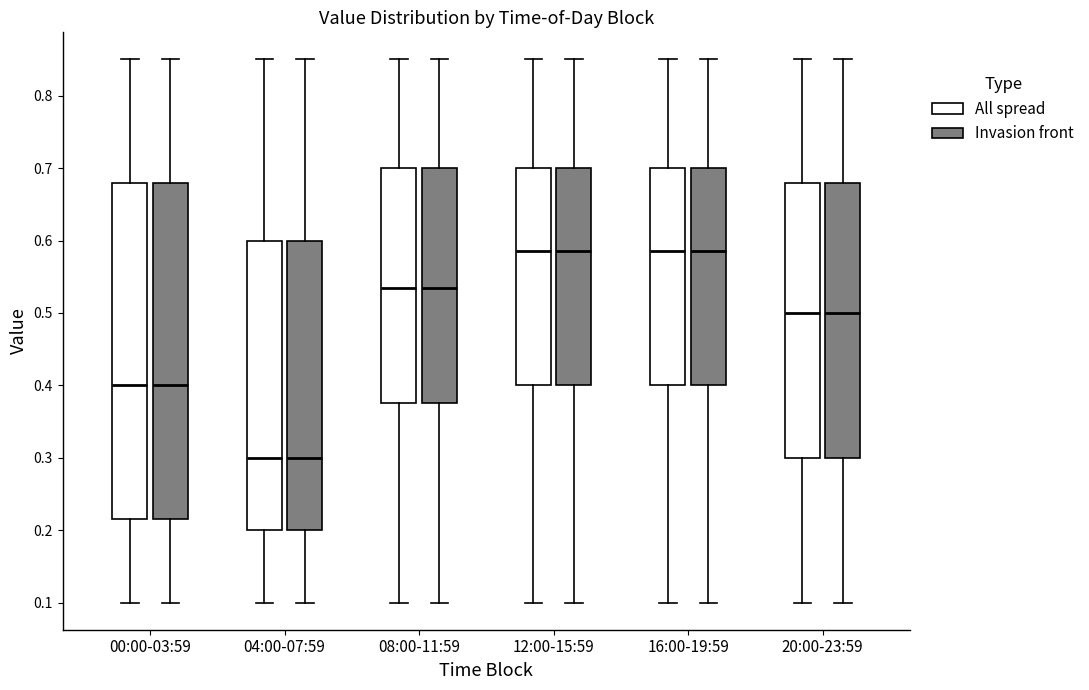

Reading left to right, read every box against the y-axis: the position of its median line, the range the box covers, and the ends of its whiskers. The values are not printed on the chart, so give them approximately, as read against the axis.

00:00-03:59 (All spread): median 0.40, box 0.22 to 0.68, whiskers 0.10 to 0.85
00:00-03:59 (Invasion front): median 0.40, box 0.22 to 0.68, whiskers 0.10 to 0.85
04:00-07:59 (All spread): median 0.30, box 0.20 to 0.60, whiskers 0.10 to 0.85
04:00-07:59 (Invasion front): median 0.30, box 0.20 to 0.60, whiskers 0.10 to 0.85
08:00-11:59 (All spread): median 0.54, box 0.38 to 0.70, whiskers 0.10 to 0.85
08:00-11:59 (Invasion front): median 0.54, box 0.38 to 0.70, whiskers 0.10 to 0.85
12:00-15:59 (All spread): median 0.59, box 0.40 to 0.70, whiskers 0.10 to 0.85
12:00-15:59 (Invasion front): median 0.59, box 0.40 to 0.70, whiskers 0.10 to 0.85
16:00-19:59 (All spread): median 0.59, box 0.40 to 0.70, whiskers 0.10 to 0.85
16:00-19:59 (Invasion front): median 0.59, box 0.40 to 0.70, whiskers 0.10 to 0.85
20:00-23:59 (All spread): median 0.50, box 0.30 to 0.68, whiskers 0.10 to 0.85
20:00-23:59 (Invasion front): median 0.50, box 0.30 to 0.68, whiskers 0.10 to 0.85